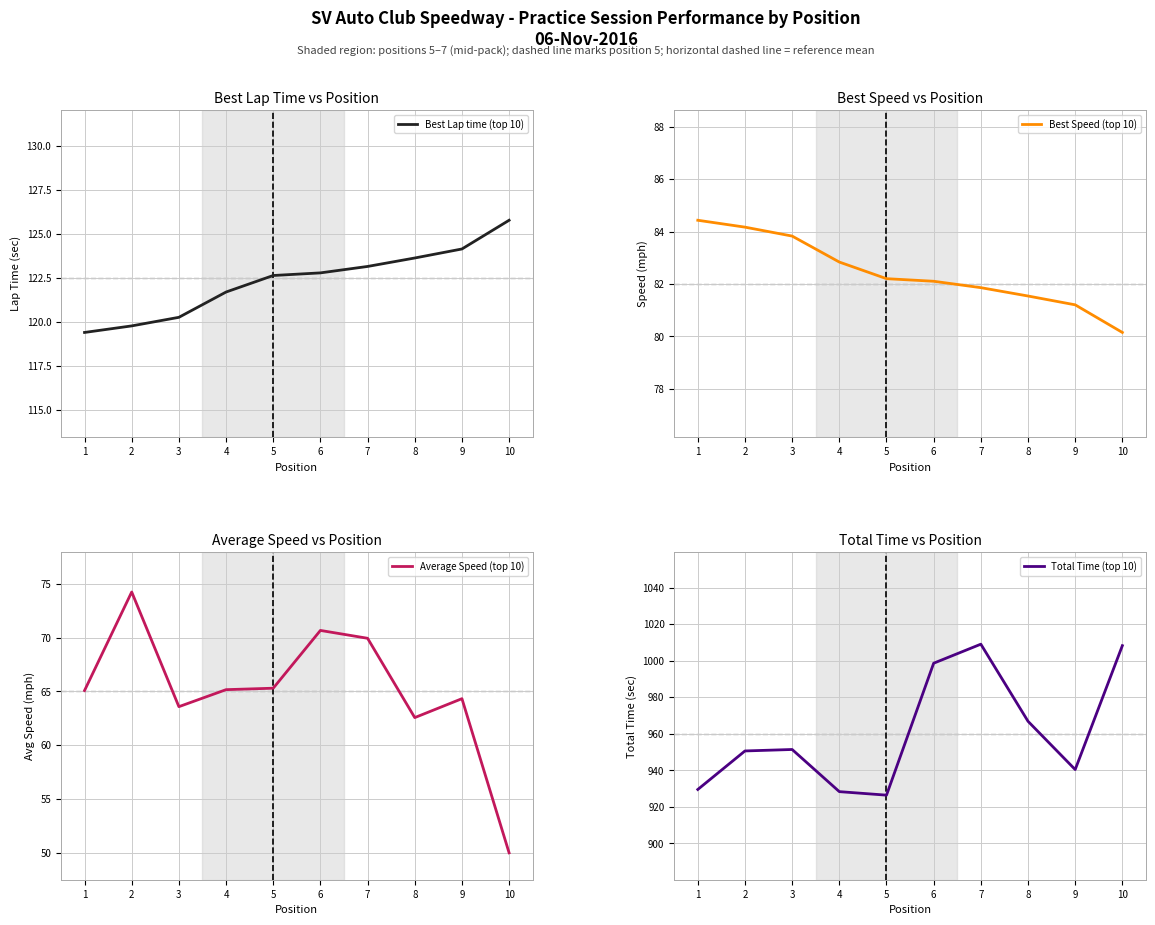

Reading right to left, transcribe all the data shown in this chart.

Best Lap time (top 10): 125.8	124.1	123.6	123.1	122.8	122.6	121.7	120.2	119.8	119.4
Best Speed (top 10): 80.1	81.2	81.5	81.9	82.1	82.2	82.8	83.8	84.2	84.4
Average Speed (top 10): 50.0	64.3	62.6	69.9	70.7	65.3	65.2	63.6	74.2	65.1
Total Time (top 10): 1008.2	940.4	966.8	1009.0	998.6	926.4	928.3	951.4	950.6	929.5